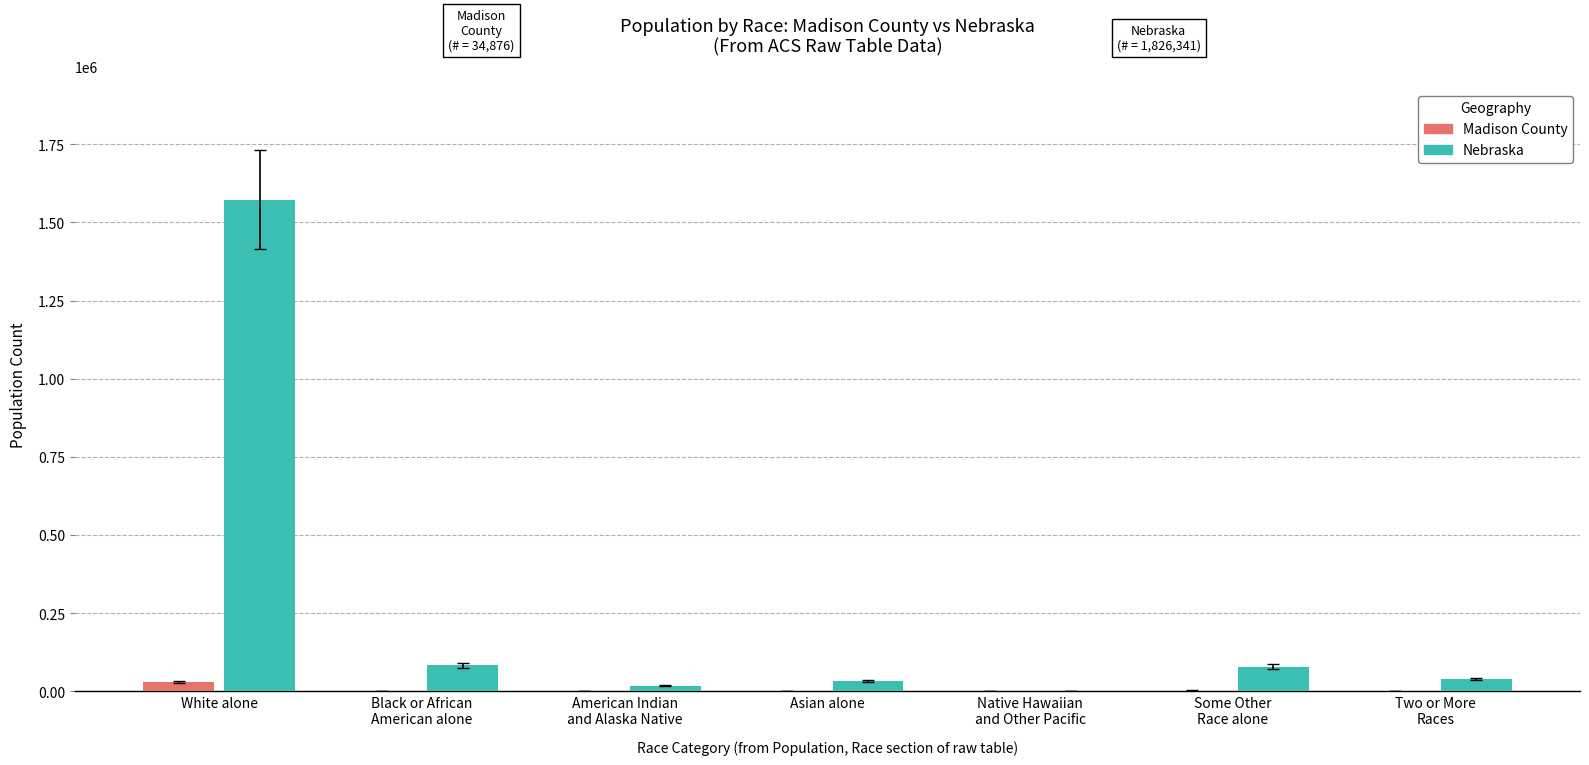

Are the bars grouped side by side (vs. stacked)?

Yes